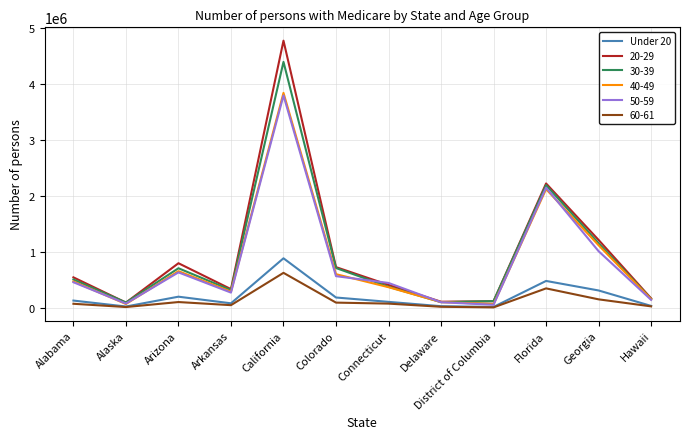

At which category does the chart reach its peak across all series?

California